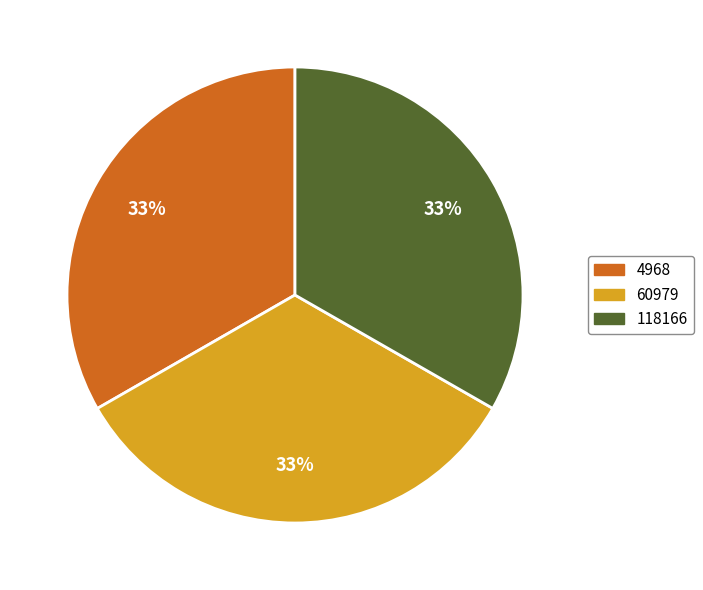

Do 4968 and 118166 together represent more than half of the pie?

Yes